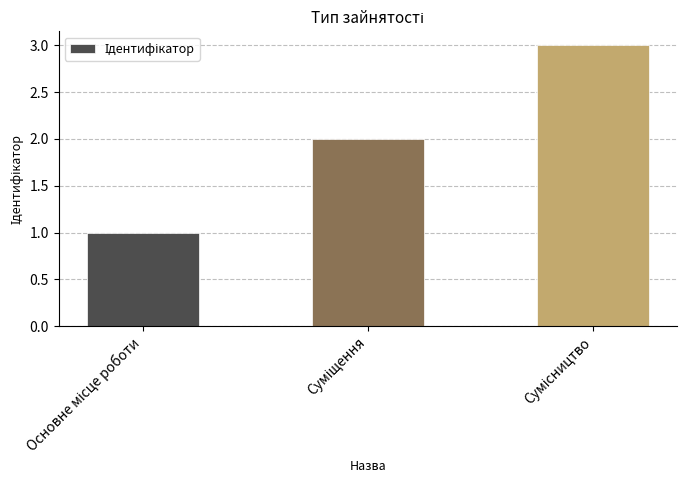

What is the maximum value shown in the chart?

3